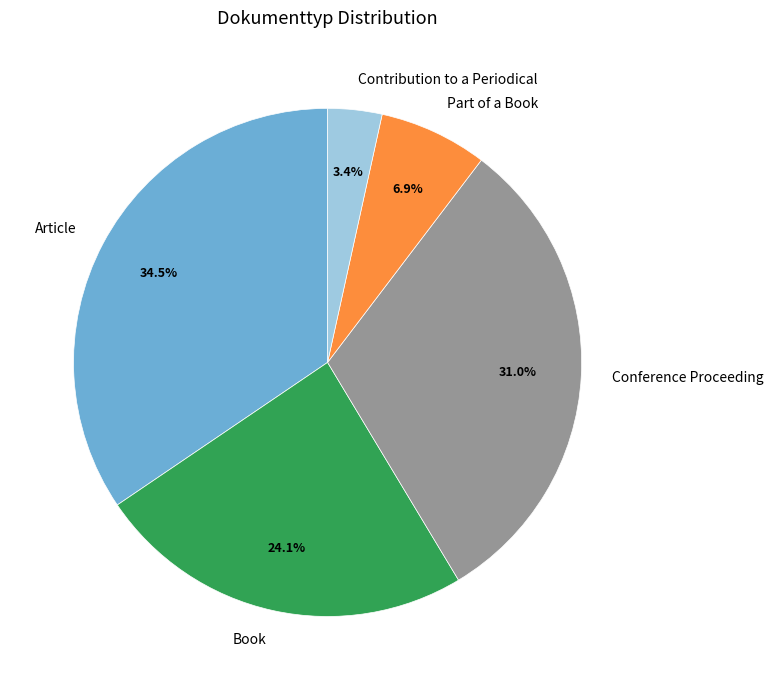

Is it true that Conference Proceeding is 31% of the pie?

True